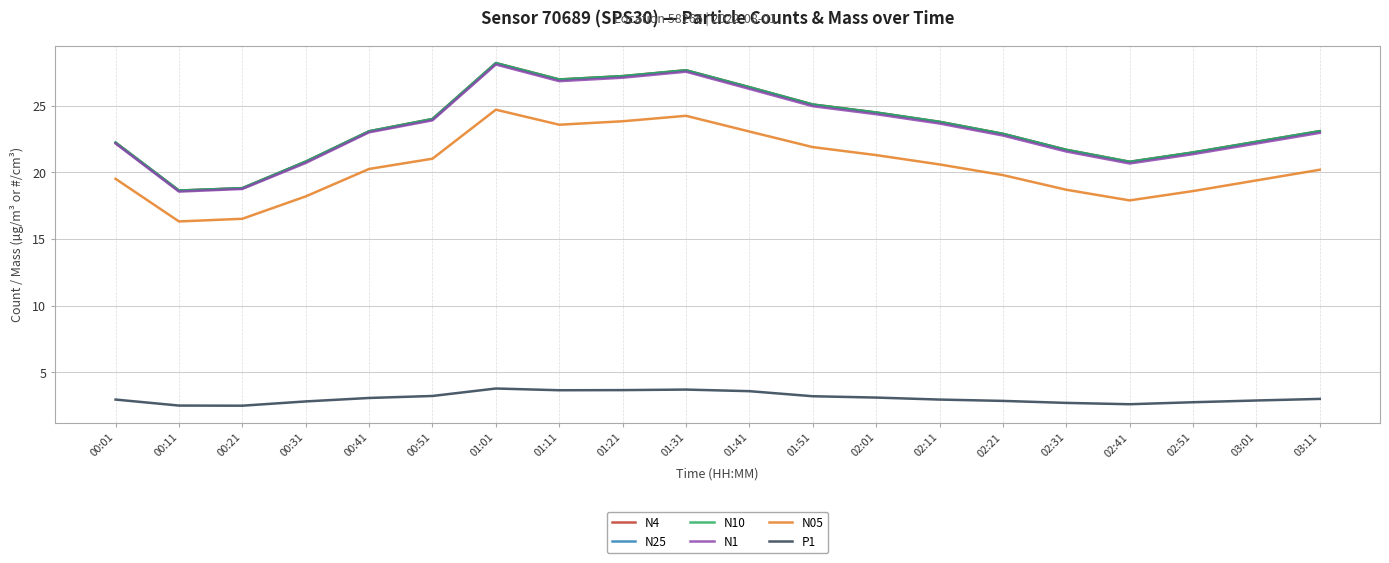

Does the chart display data point markers on the line(s)?

No